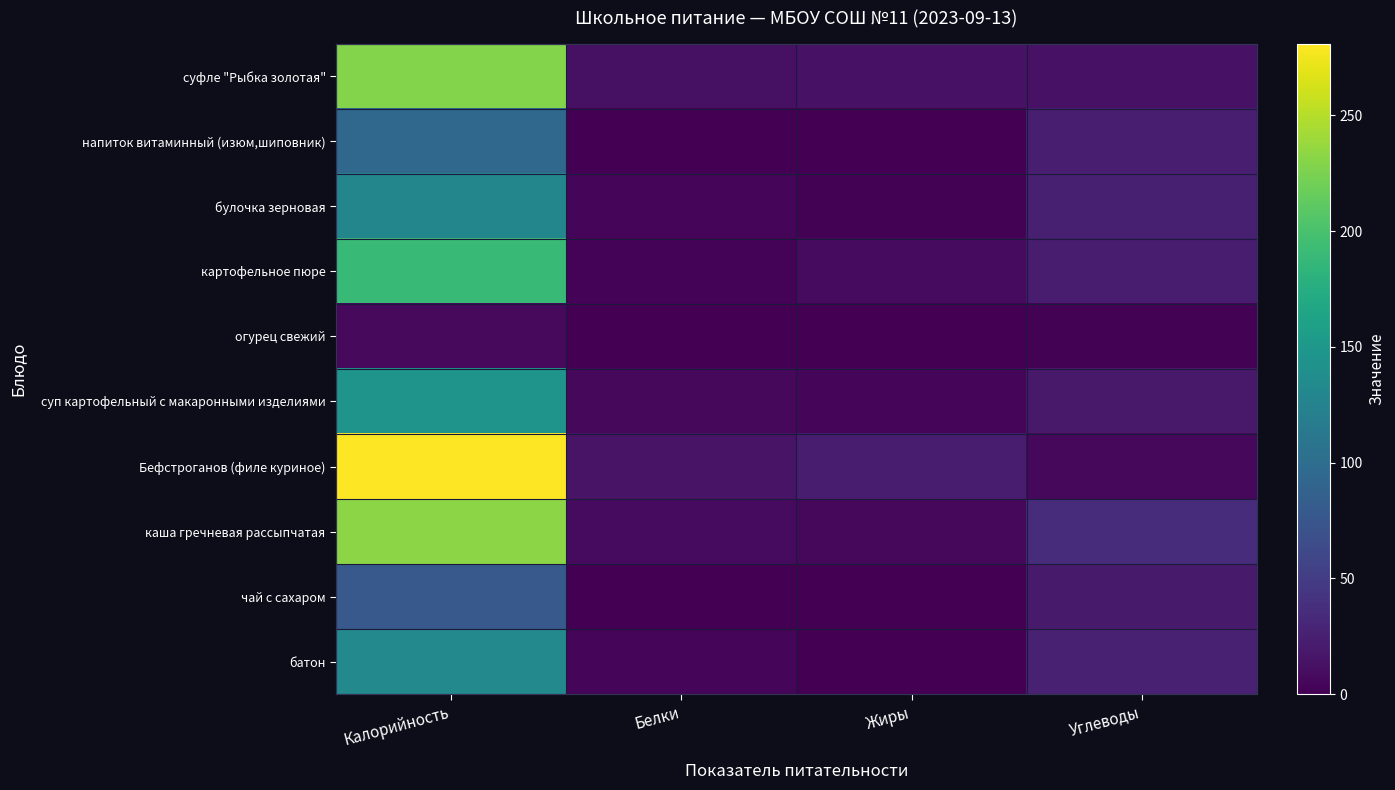

Reading left to right, list all the values displayed in this chart.

суфле "Рыбка золотая": Калорийность=229	Белки=13	Жиры=14	Углеводы=14
напиток витаминный (изюм,шиповник): Калорийность=95	Белки=1	Жиры=0	Углеводы=24
булочка зерновая: Калорийность=129	Белки=4	Жиры=2	Углеводы=25
картофельное пюре: Калорийность=189	Белки=3	Жиры=8	Углеводы=22
огурец свежий: Калорийность=7	Белки=0	Жиры=0	Углеводы=2
суп картофельный с макаронными изделиями: Калорийность=145	Белки=6	Жиры=5	Углеводы=19
Бефстроганов (филе куриное): Калорийность=281	Белки=15	Жиры=22	Углеводы=6
каша гречневая рассыпчатая: Калорийность=232	Белки=8	Жиры=6	Углеводы=36
чай с сахаром: Калорийность=78	Белки=0	Жиры=0	Углеводы=20
батон: Калорийность=132	Белки=4	Жиры=1	Углеводы=26